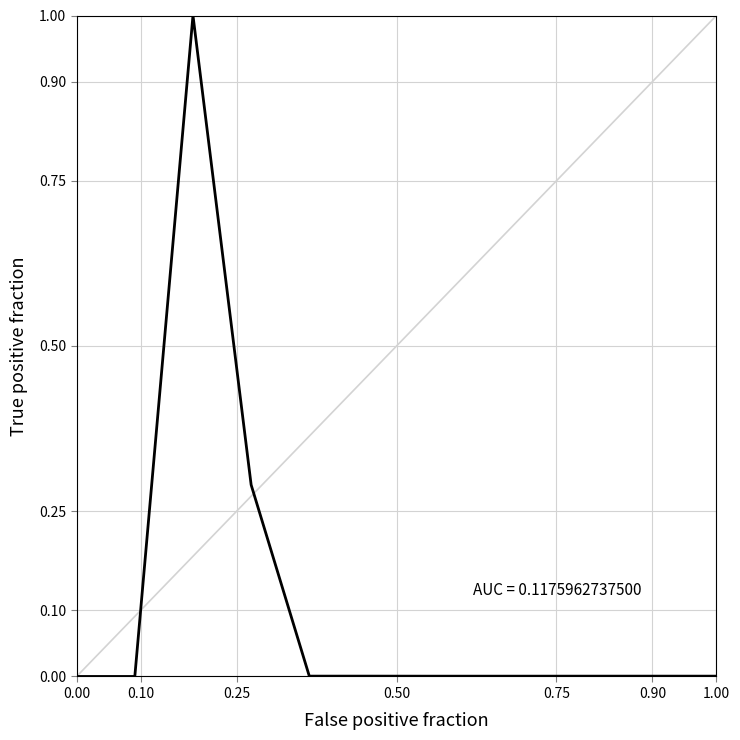

What is the difference between the maximum and minimum values?

1.0